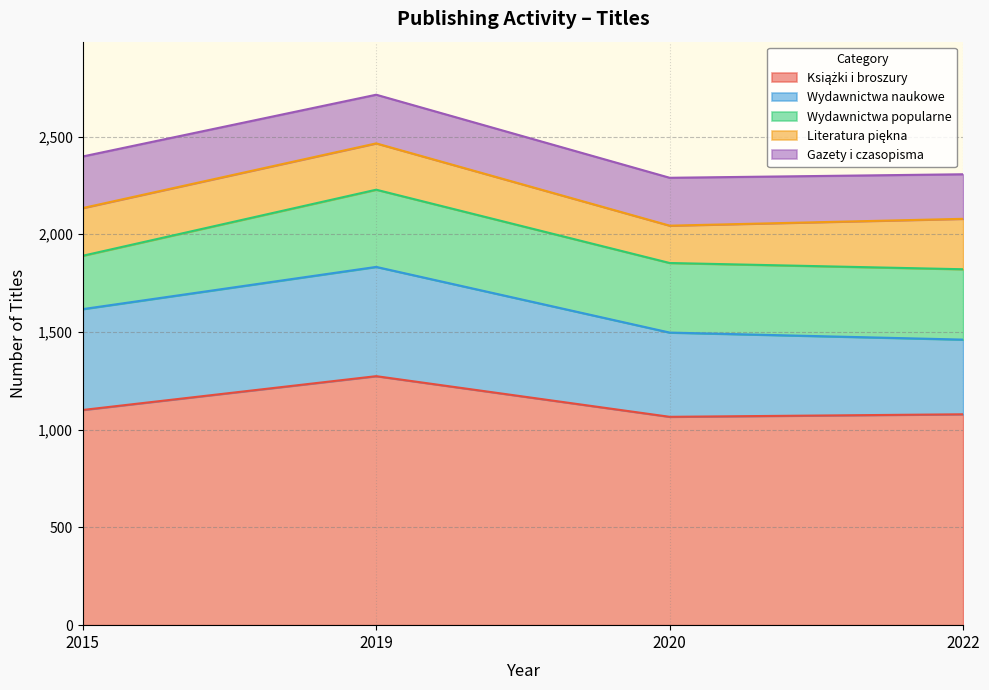

What is the value of the Wydawnictwa popularne point at the 2nd from the left?

395